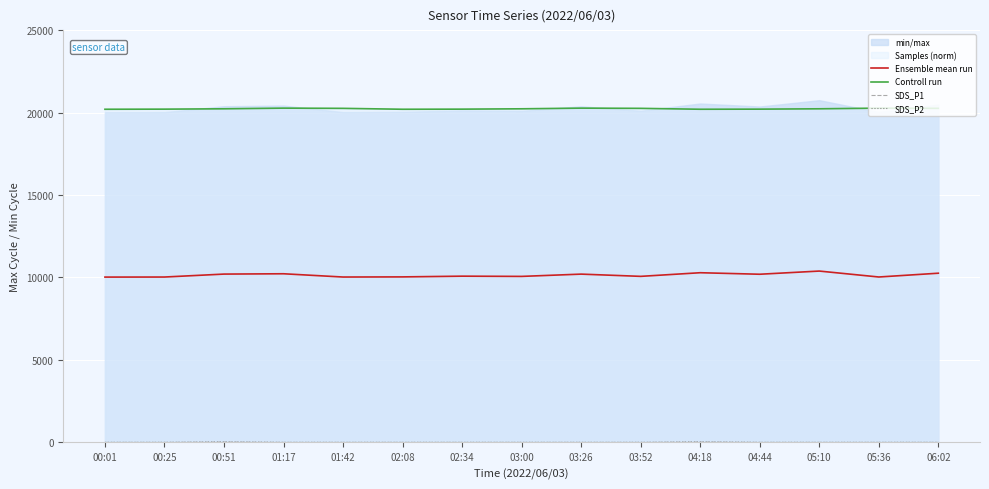

Reading left to right, extract all data points from this chart.

Ensemble mean run: 10024.5	10028.0	10206.5	10226.0	10028.0	10036.0	10080.0	10066.0	10204.5	10068.5	10289.0	10197.0	10389.5	10030.0	10259.5
Controll run: 20201.4	20207.9	20228.4	20268.9	20255.6	20201.4	20207.9	20228.4	20268.9	20255.6	20201.4	20207.9	20228.4	20268.9	20255.6
SDS_P1: 0.0	0.0	20.0	0.0	0.0	0.0	0.0	0.0	0.0	0.0	20.0	0.0	0.0	0.0	0.0
SDS_P2: 0.0	0.0	20.0	0.0	0.0	0.0	0.0	0.0	0.0	0.0	20.0	0.0	0.0	0.0	0.0